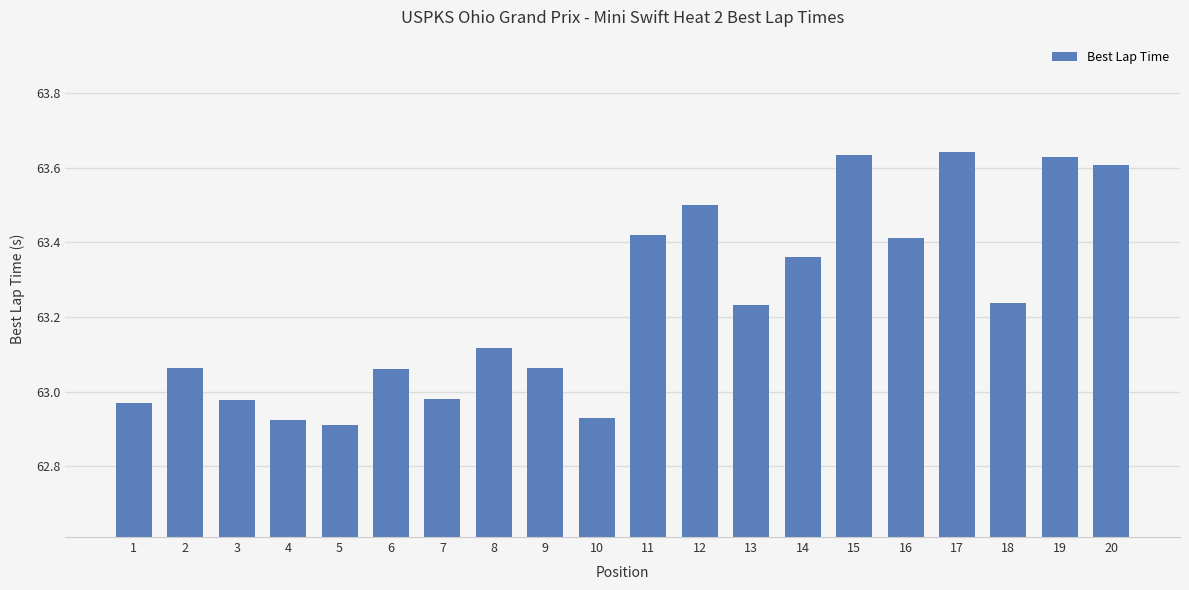

The chart shows a value of 97.6 at 8. True or false?

False